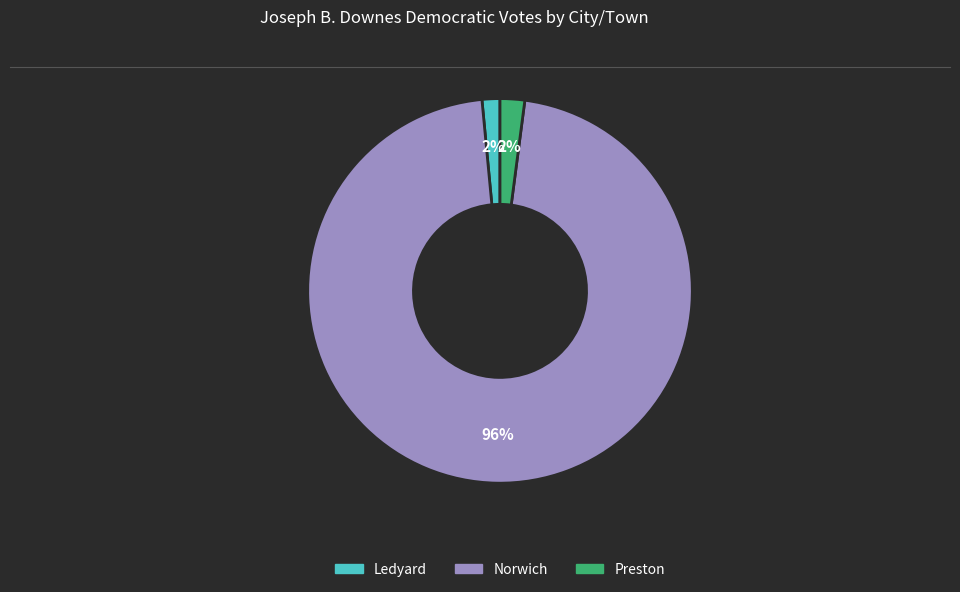

Is it true that Ledyard is 2% of the pie?

True